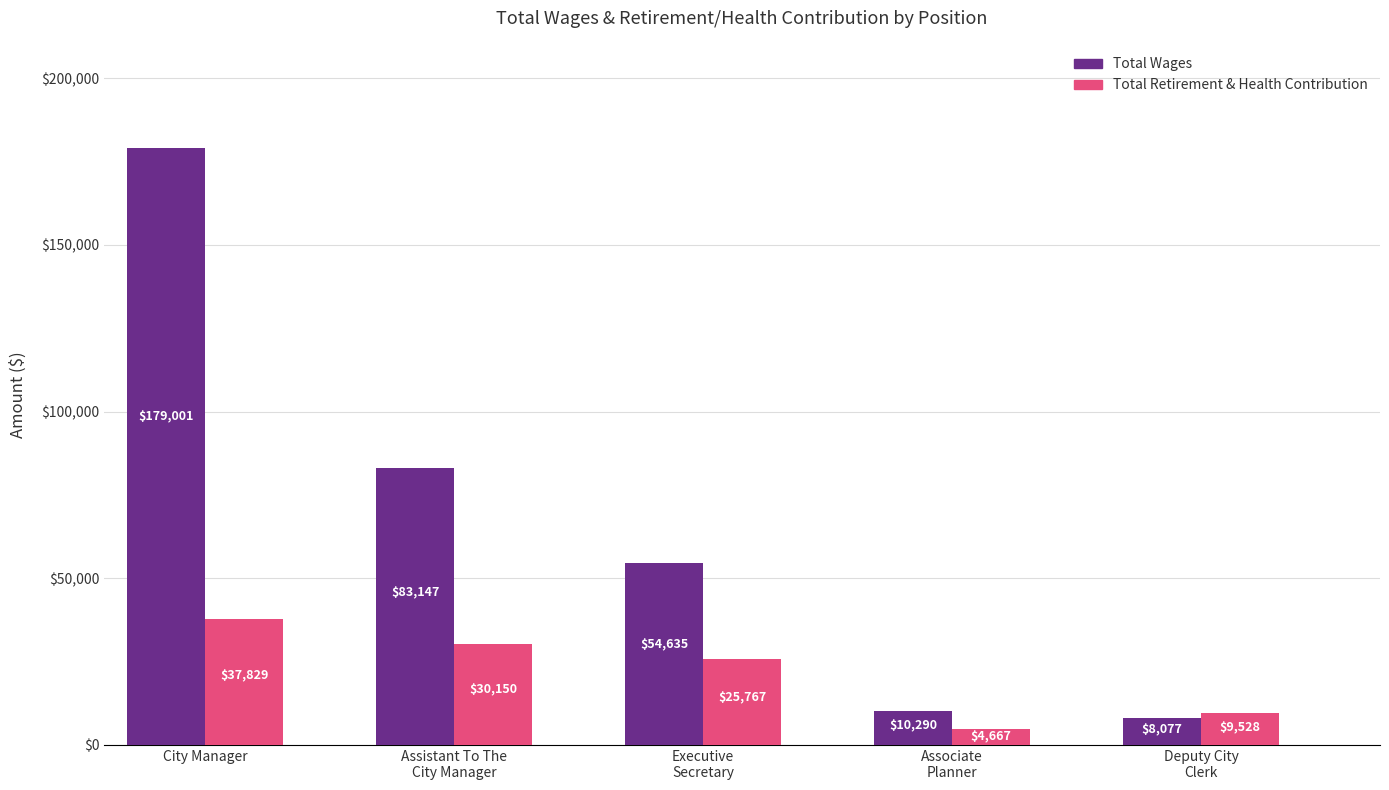

Is the value of Total Retirement & Health Contribution at Deputy City
Clerk greater than the value of Total Wages at City Manager?

No